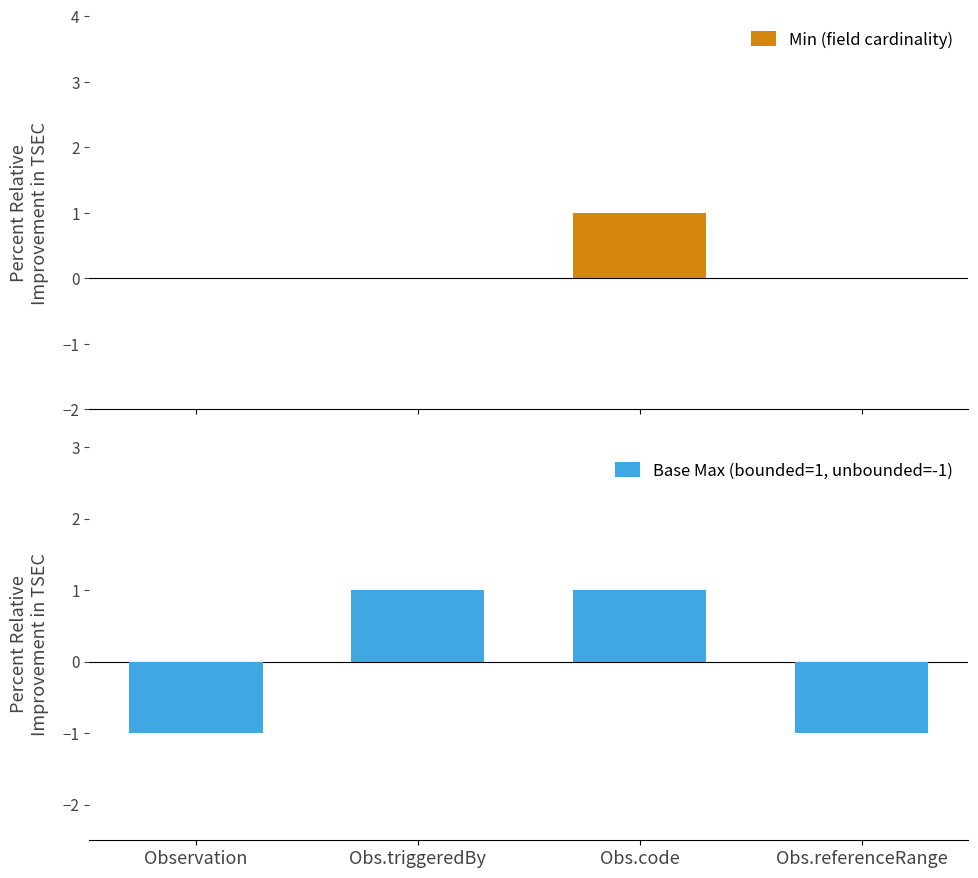

What is the difference between the highest and lowest values at Obs.referenceRange?

1